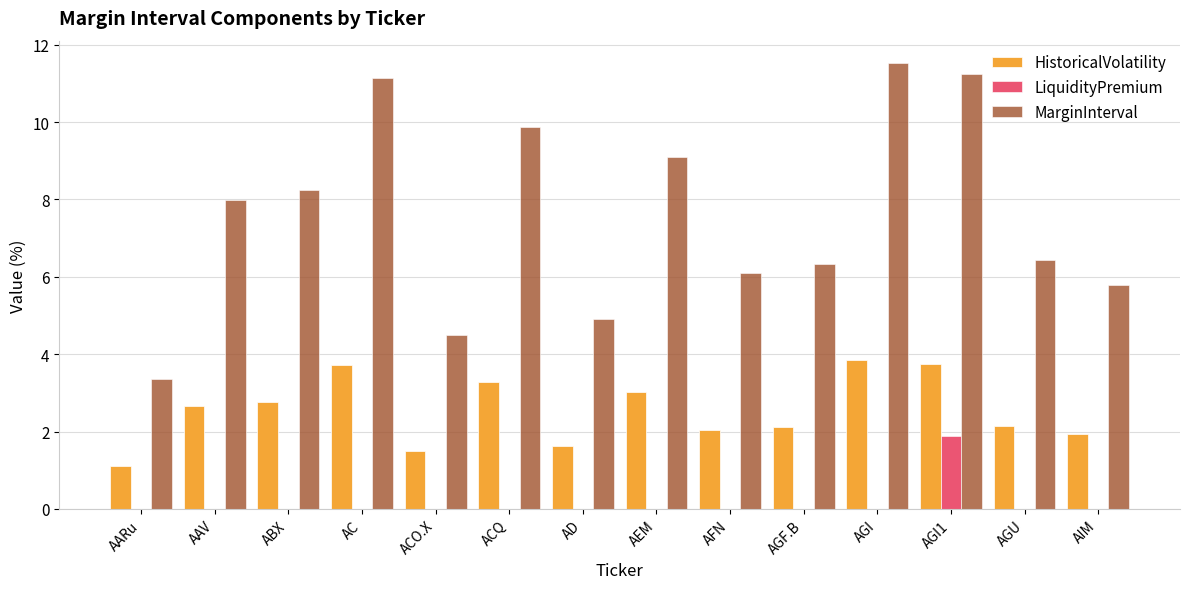

Which series has the largest range (max minus min)?

MarginInterval